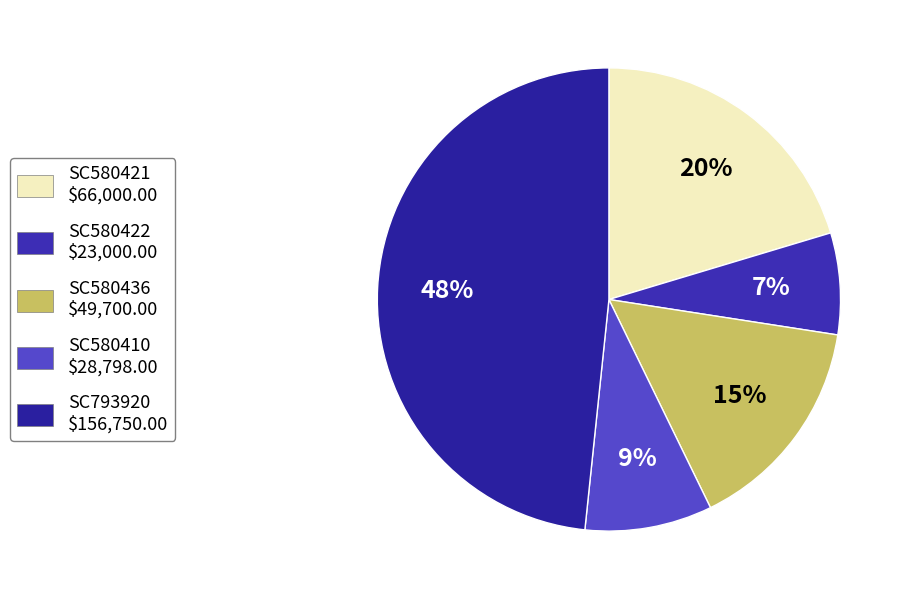

Which category has the biggest portion of the pie?

SC793920